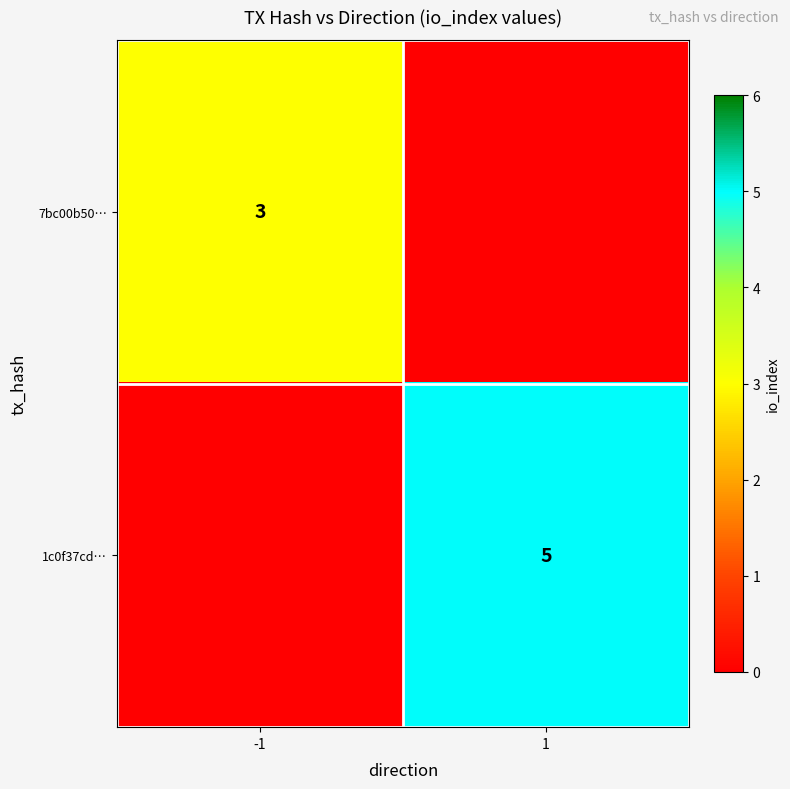

The 1c0f37cd… series shows 5 at 1. True or false?

True